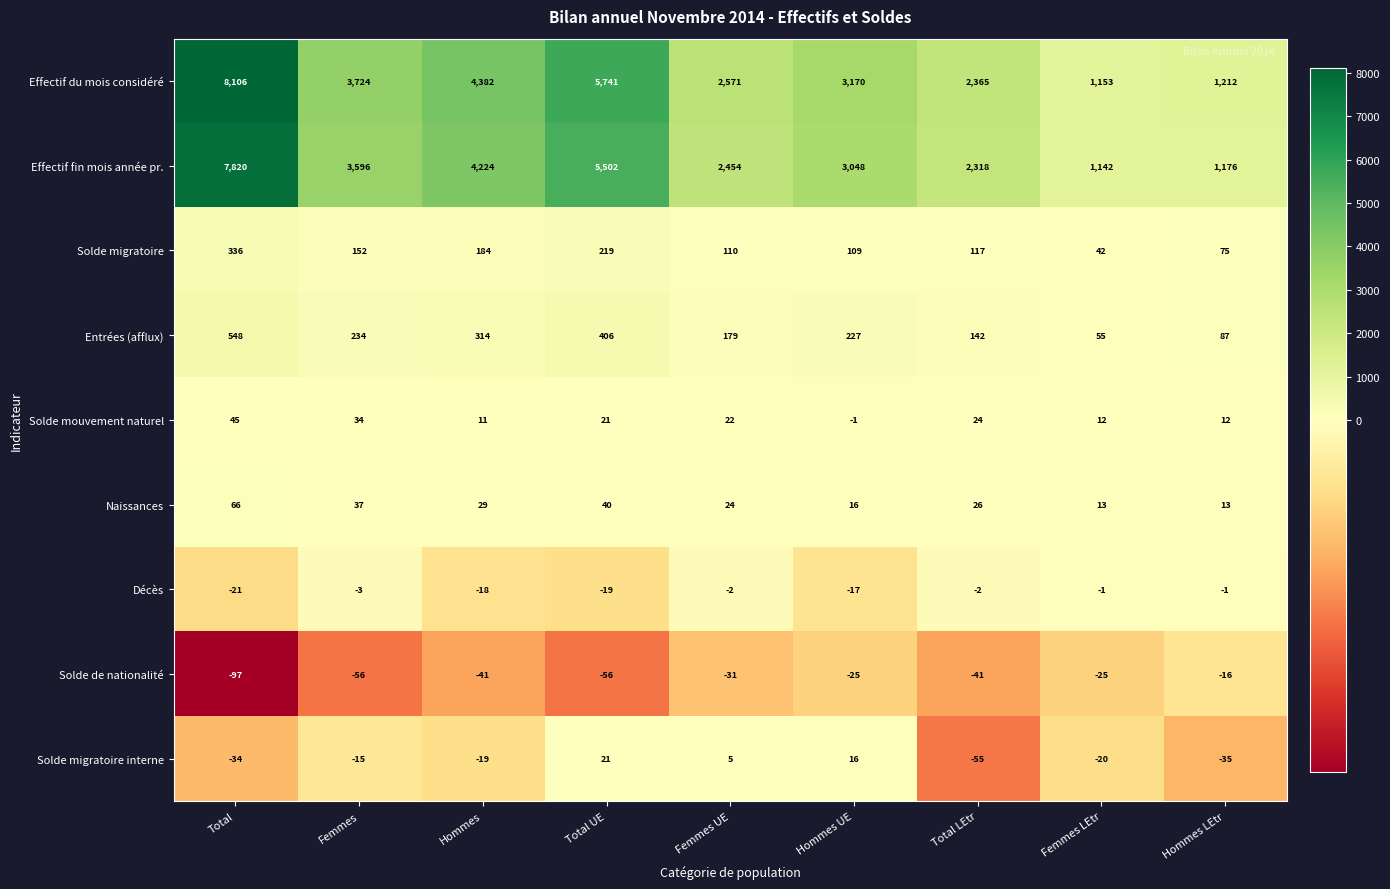

At which label is Solde migratoire closest to 189?

Hommes